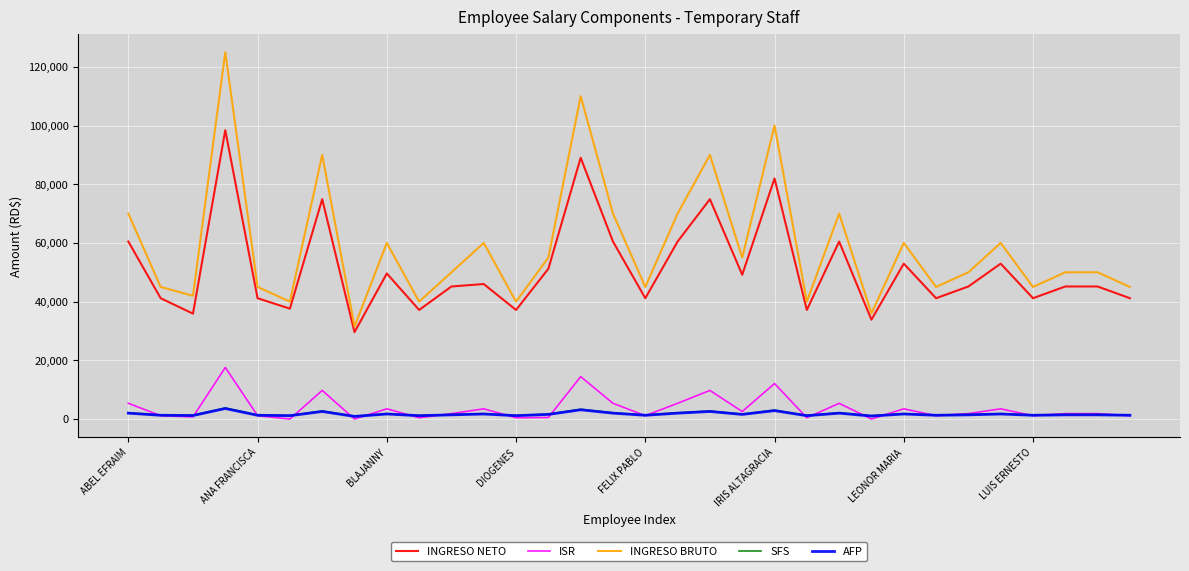

Which series has the largest range (max minus min)?

INGRESO BRUTO